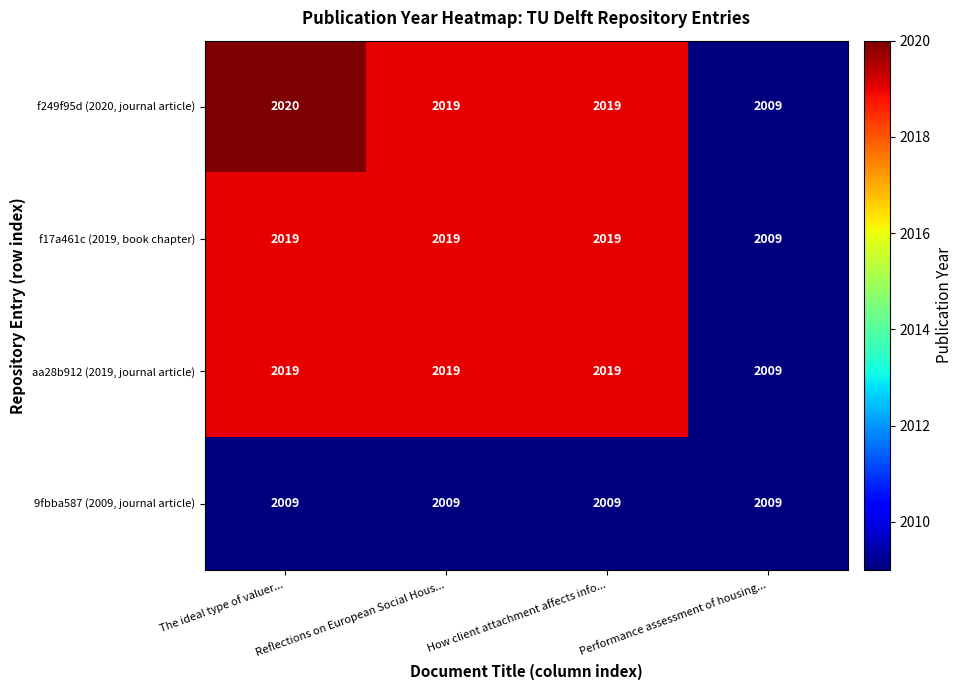

What is the sum of the f249f95d (2020, journal article) values at The ideal type of valuer... and Performance assessment of housing...?

4029